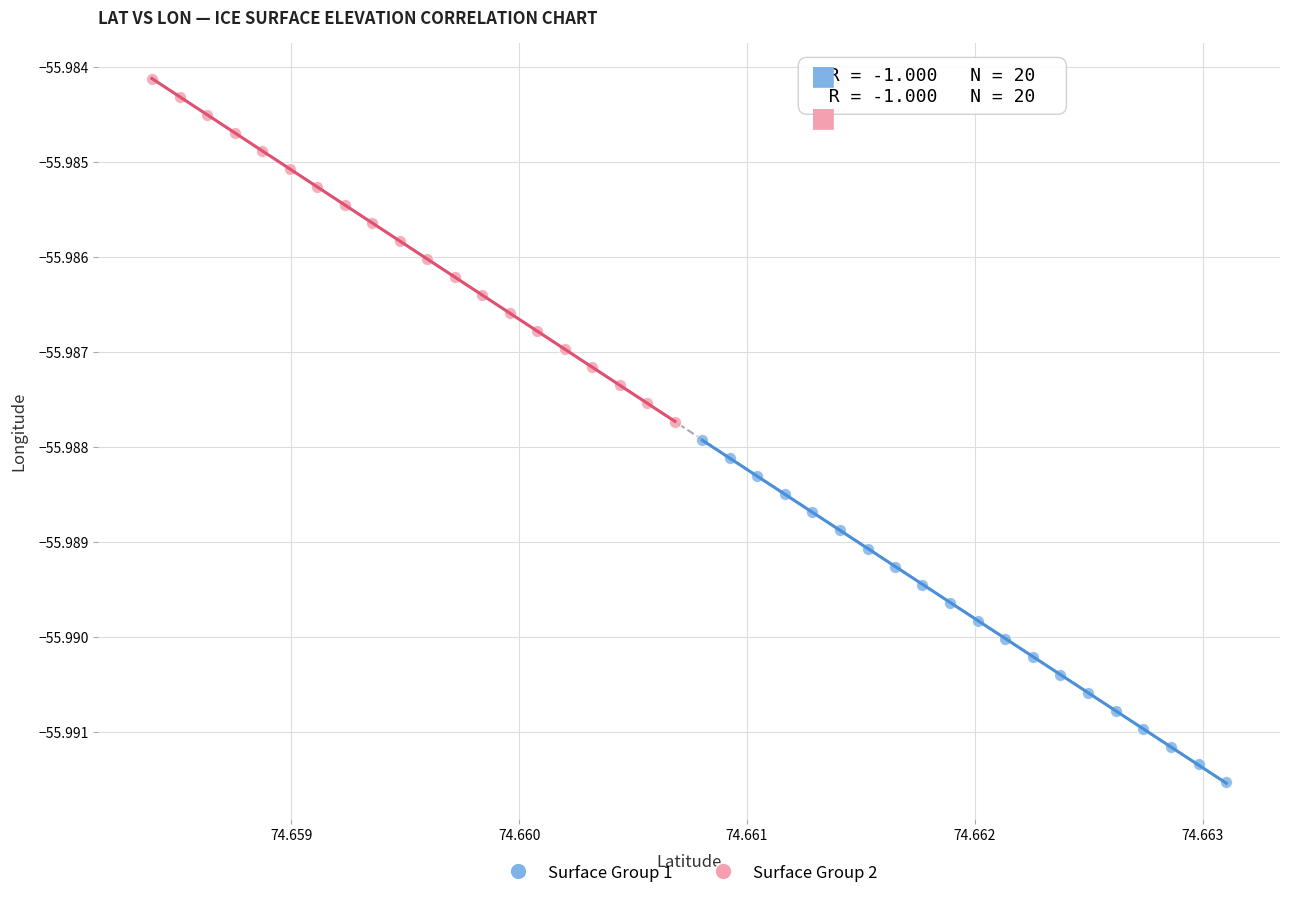

Which series has the largest Y range (max minus min)?

Surface Group 2